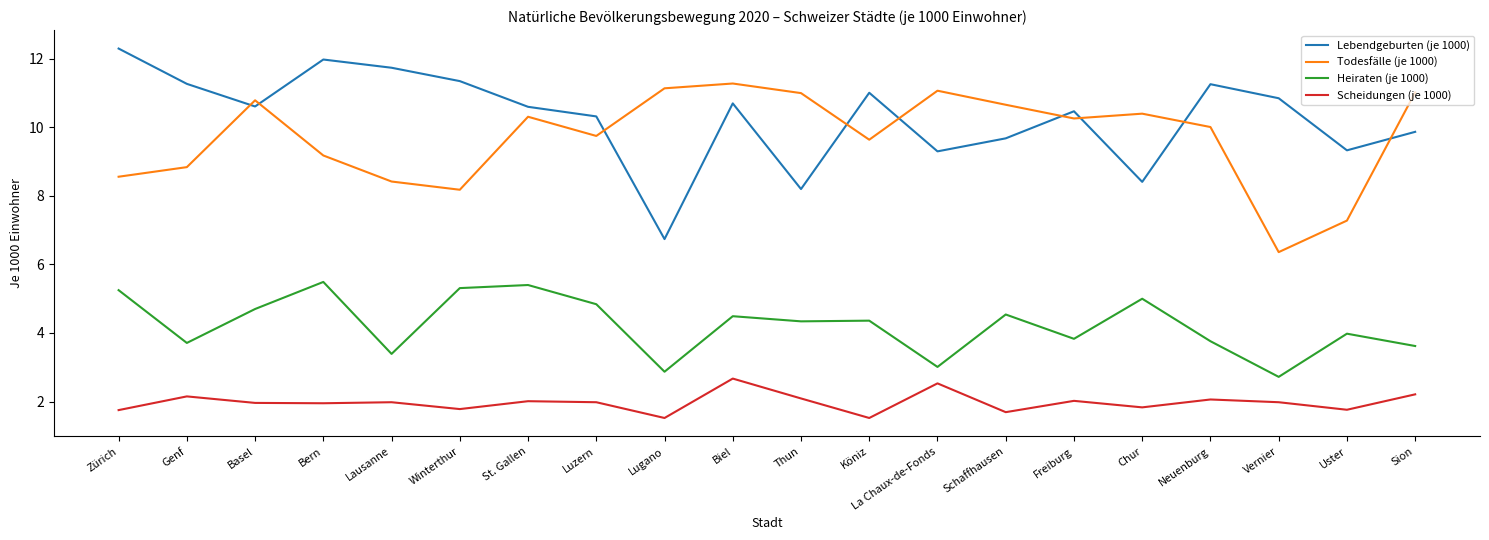

Which series ends up on top after the final intersection of Lebendgeburten (je 1000) and Todesfälle (je 1000)?

Todesfälle (je 1000)